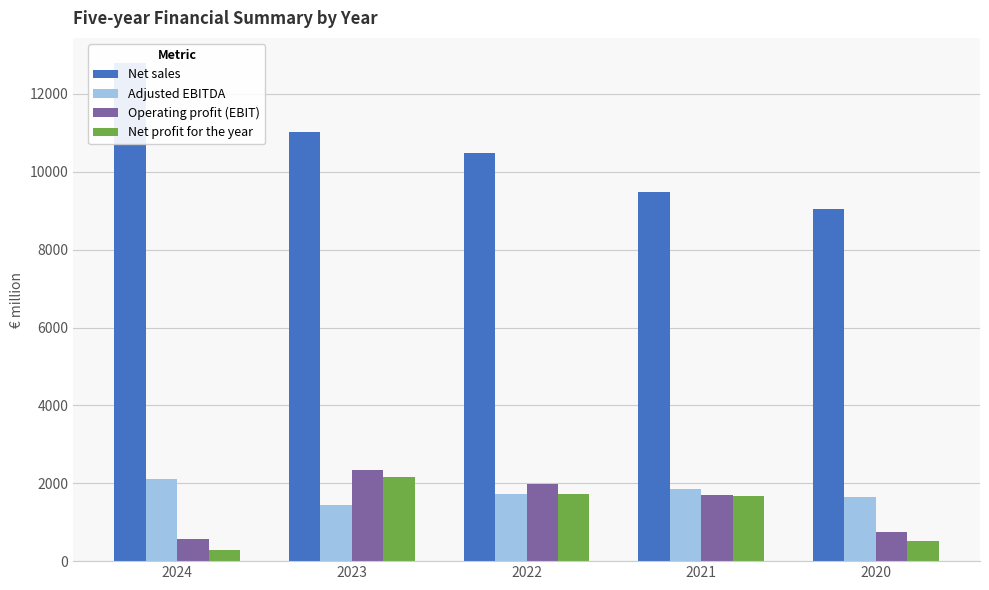

Reading left to right, what are all the values shown in this chart?

Net sales: 12799	11015	10480	9468	9038
Adjusted EBITDA: 2118	1441	1725	1842	1650
Operating profit (EBIT): 561	2330	1994	1689	736
Net profit for the year: 280	2153	1715	1680	508